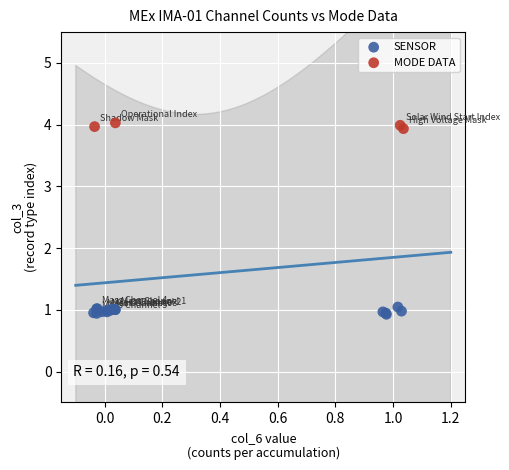

Which series contains the lowest Y value?

SENSOR